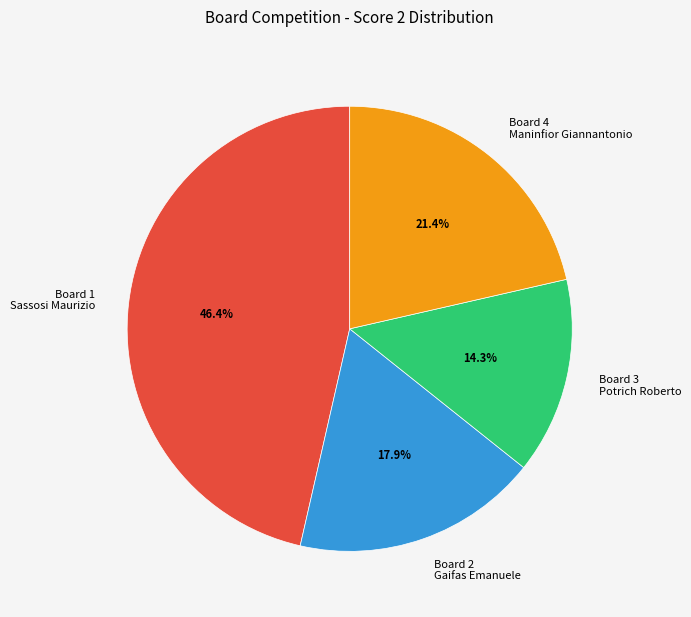

Approximately how many times larger is the value at Board 2 Gaifas Emanuele compared to Board 4 Maninfior Giannantonio?

0.8